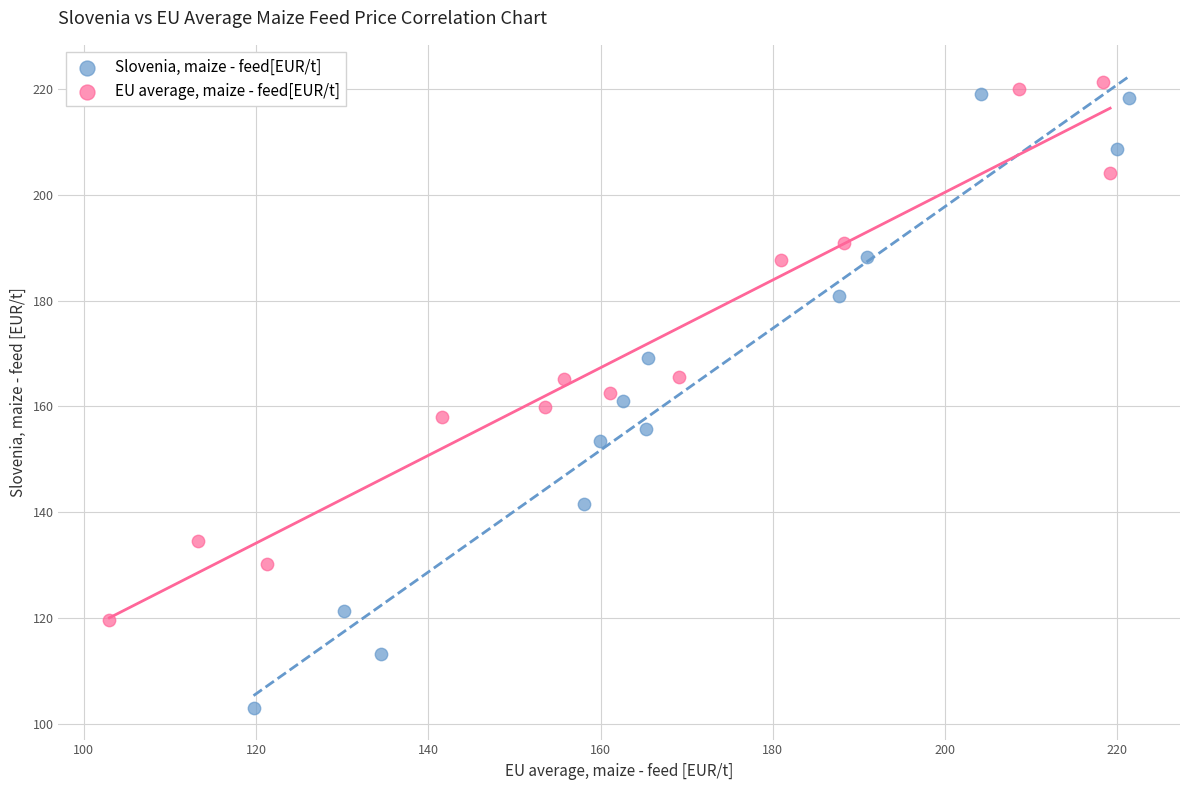

Which series contains the lowest Y value?

Slovenia, maize - feed[EUR/t]